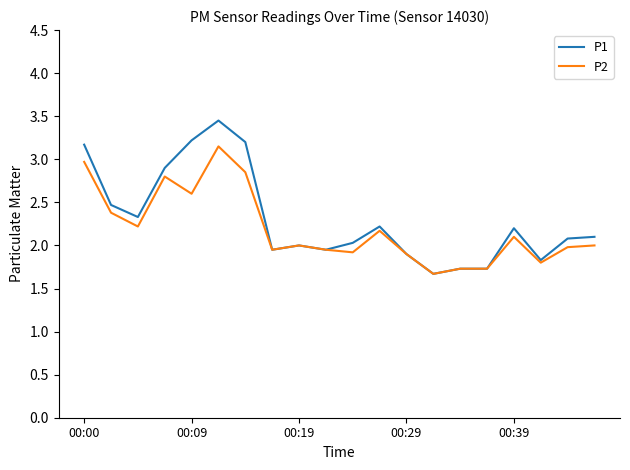

Which series has the widest spread of values?

P1